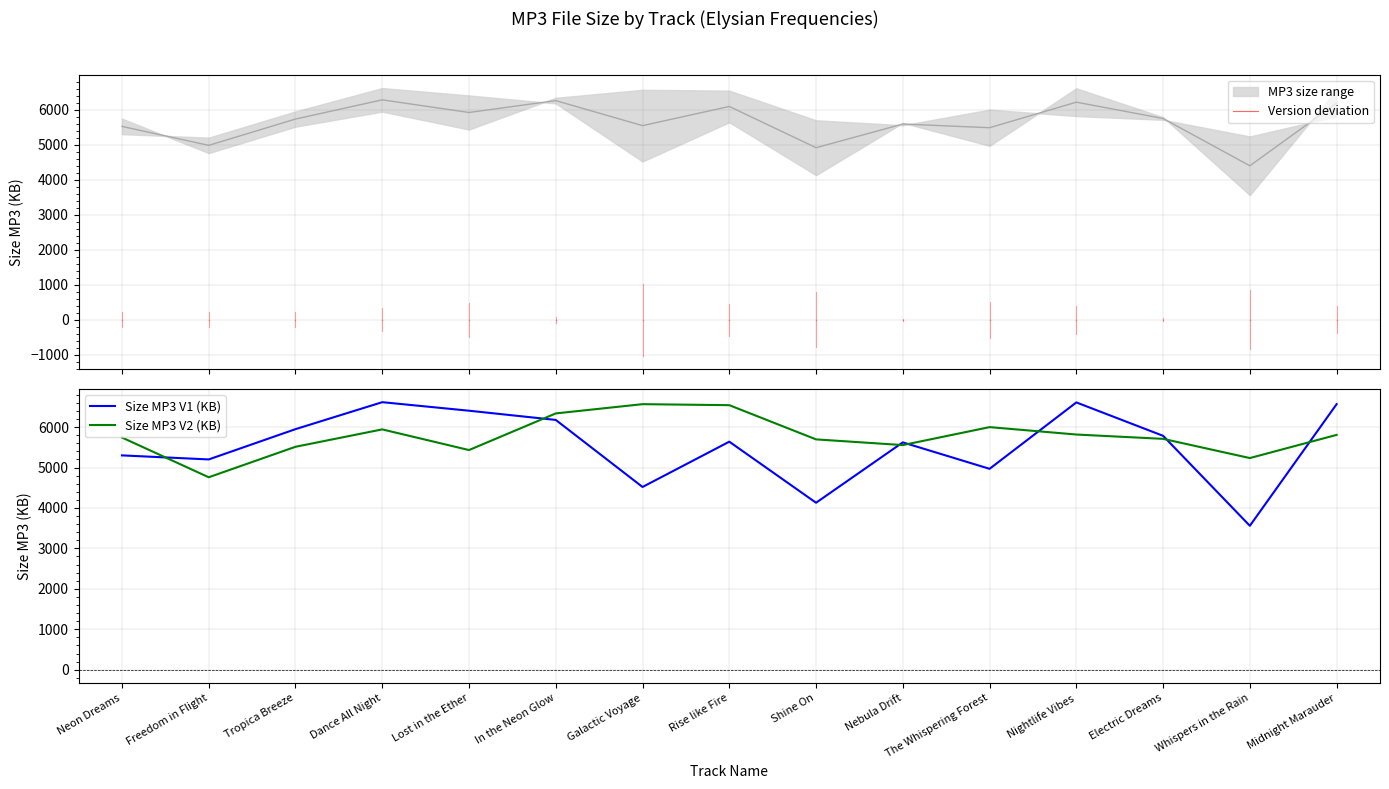

Is the value of Size MP3 V2 (KB) at Rise like Fire greater than the value of Size MP3 V1 (KB) at The Whispering Forest?

Yes